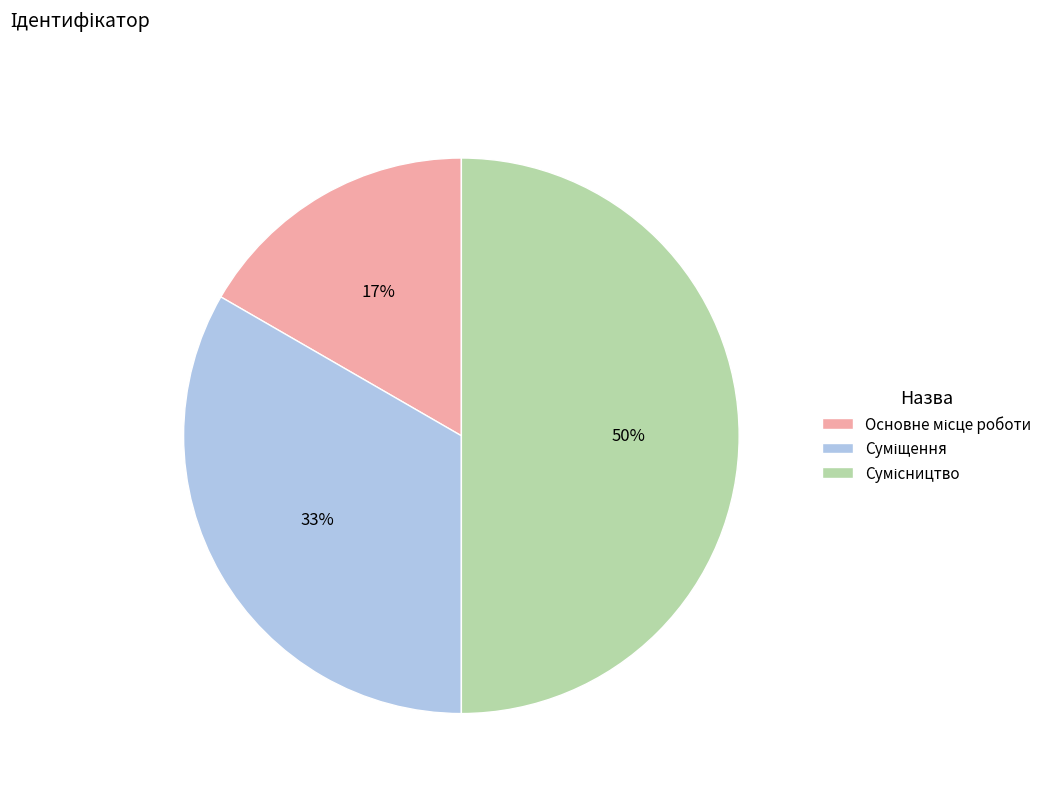

To the nearest percent, what is the difference between the largest and smallest slice percentages?

33%